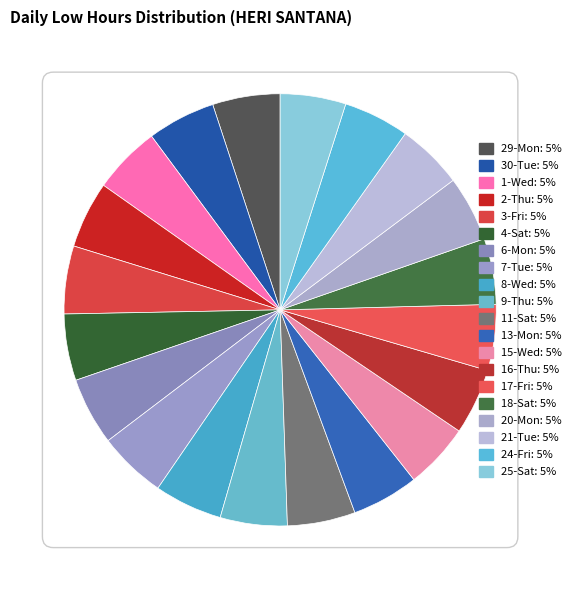

Count the number of slices in the pie.

20